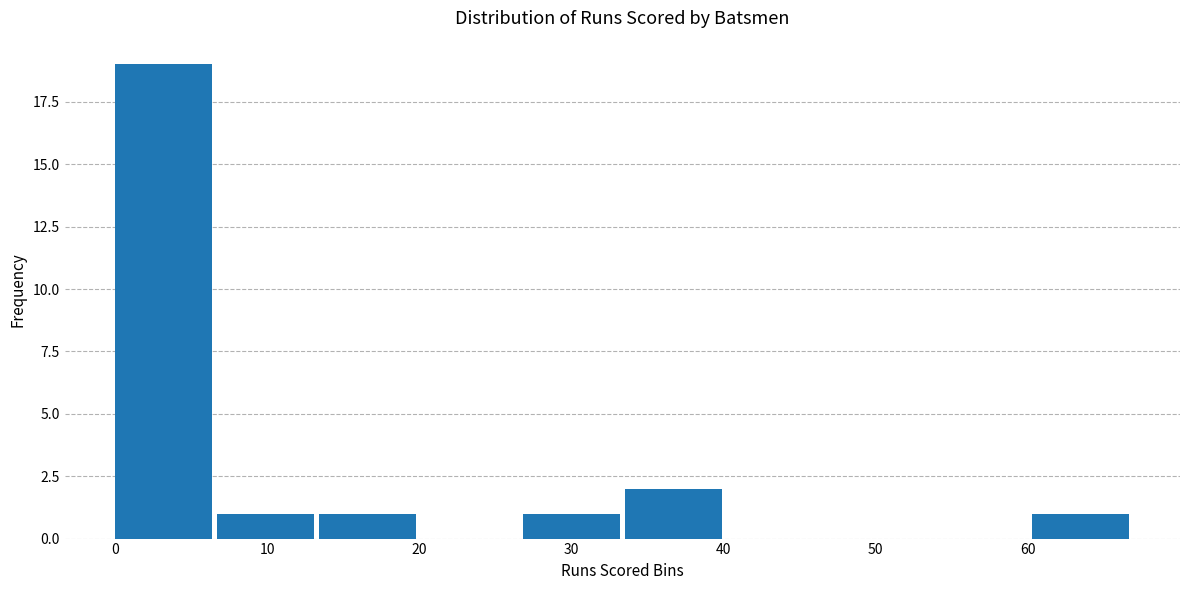

Reading left to right, list every bar in this chart as the range it spans on the x-axis followed by its height. Neither the bar edges nor the heights are printed on the chart, so give them approximately, as read against the axes.

0.0 to 6.7: 19
6.7 to 13.4: 1
13.4 to 20.1: 1
20.1 to 26.8: 0
26.8 to 33.5: 1
33.5 to 40.2: 2
40.2 to 46.9: 0
46.9 to 53.6: 0
53.6 to 60.3: 0
60.3 to 67.0: 1